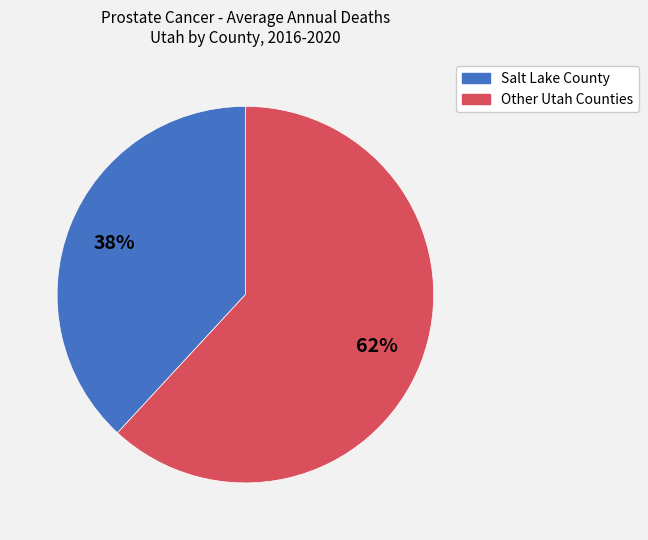

To the nearest percent, what is the average slice percentage?

50%